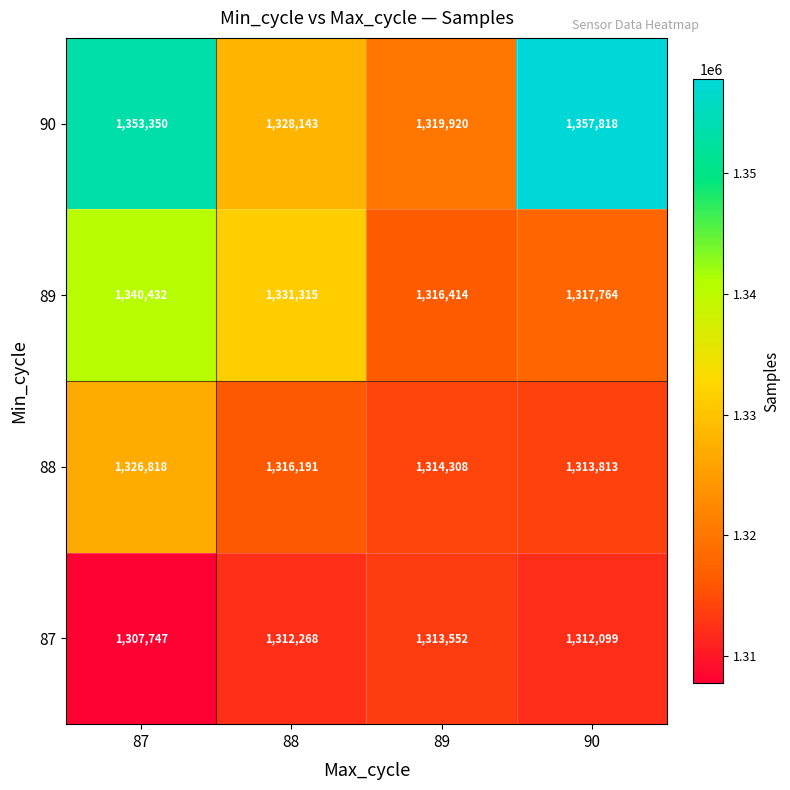

What is the total value across all series at 88?

5287917